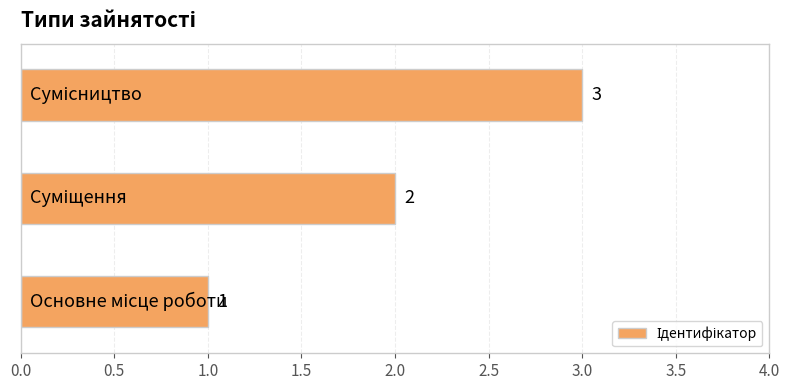

Count the values in the range 1 to 3.

3